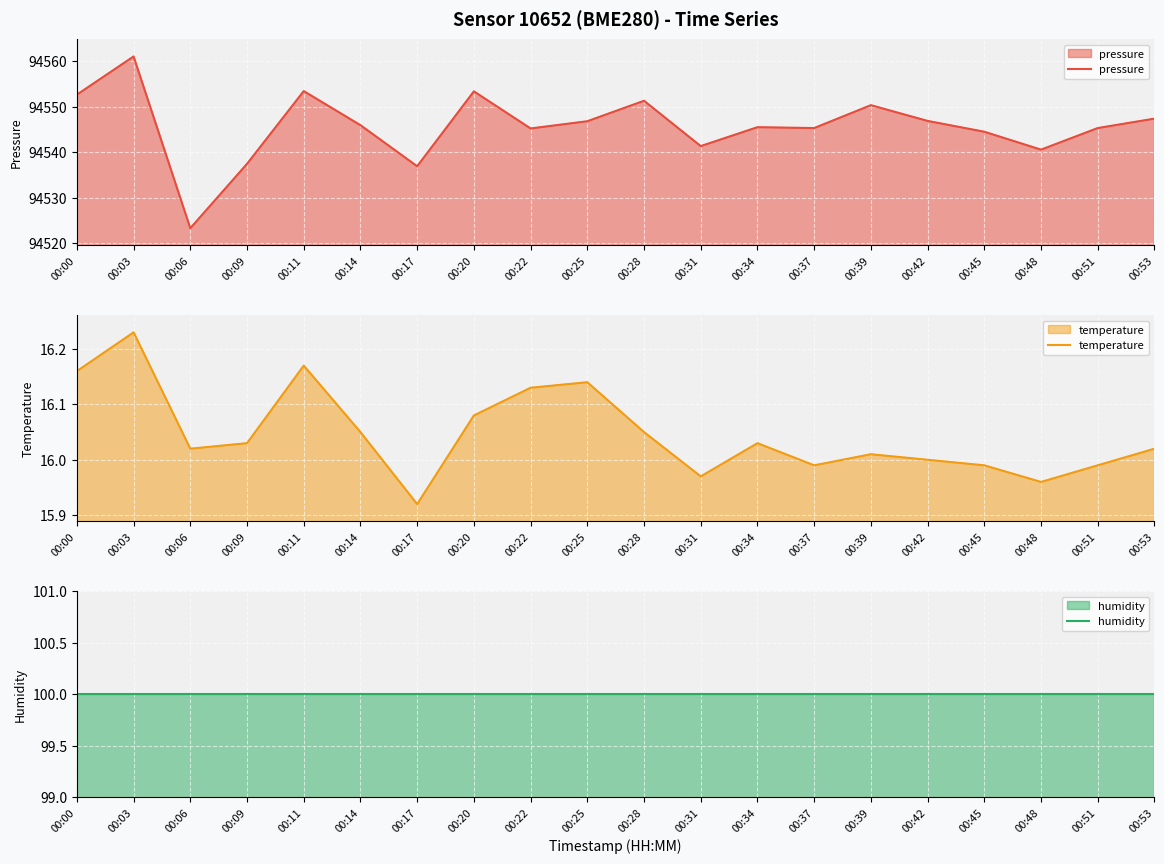

Reading right to left, what are all the values shown in this chart?

pressure: 94547.4	94545.3	94540.6	94544.5	94546.9	94550.3	94545.3	94545.5	94541.3	94551.3	94546.8	94545.2	94553.4	94536.9	94545.9	94553.4	94537.4	94523.3	94561.1	94552.7
temperature: 16.0	16.0	16.0	16.0	16.0	16.0	16.0	16.0	16.0	16.1	16.1	16.1	16.1	15.9	16.1	16.2	16.0	16.0	16.2	16.2
humidity: 100.0	100.0	100.0	100.0	100.0	100.0	100.0	100.0	100.0	100.0	100.0	100.0	100.0	100.0	100.0	100.0	100.0	100.0	100.0	100.0